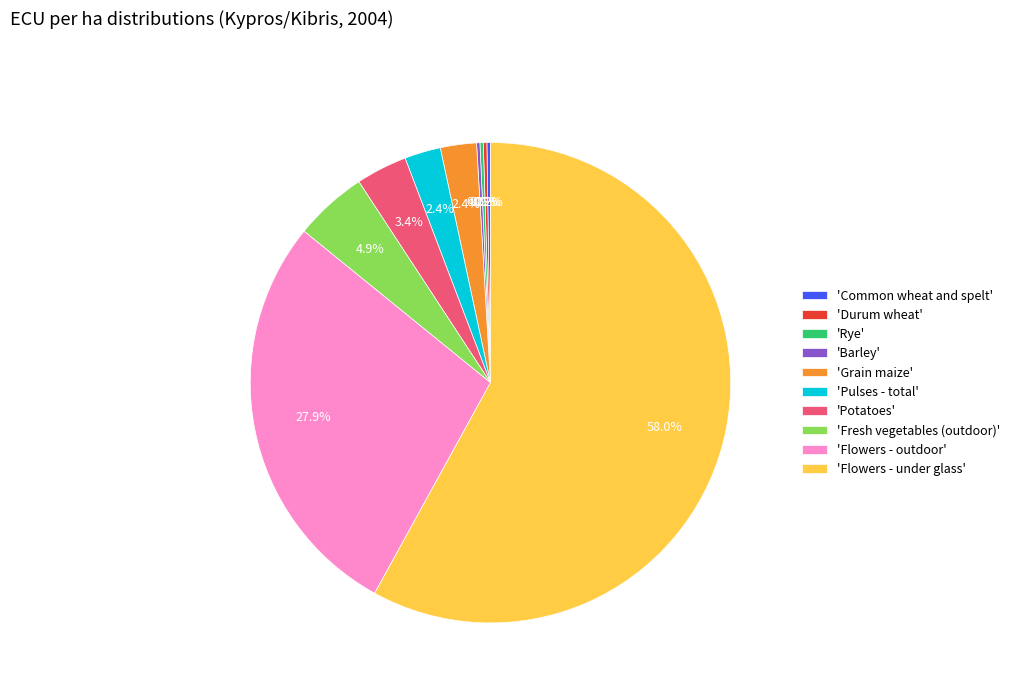

Is the sum of 'Fresh vegetables (outdoor)' and 'Grain maize' greater than half?

No